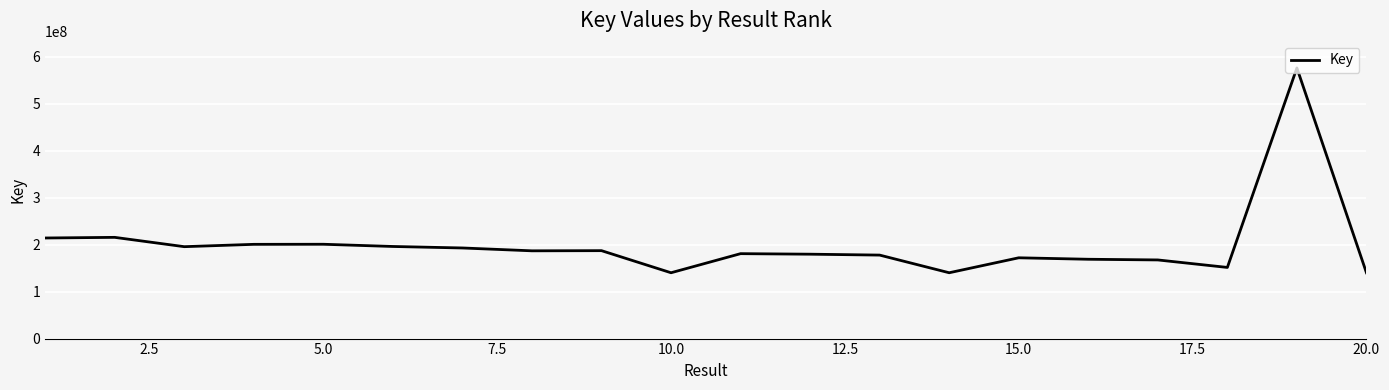

Between 10.0 and 15.0, which is larger?

15.0